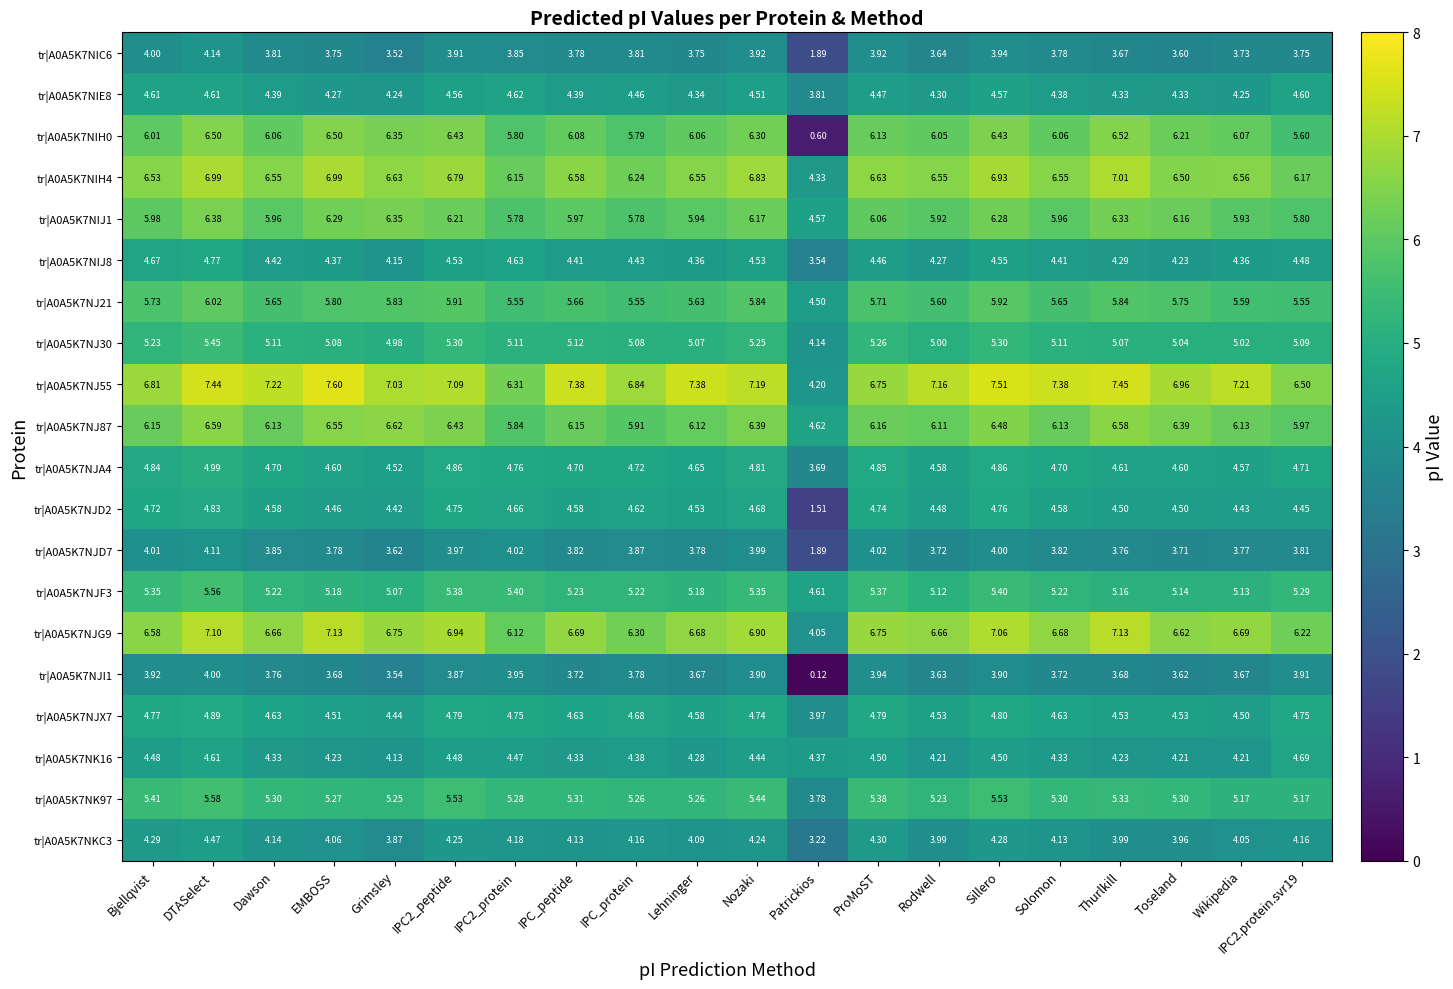

Is the value of tr|A0A5K7NJD7 at IPC_peptide greater than the value of tr|A0A5K7NK16 at EMBOSS?

No